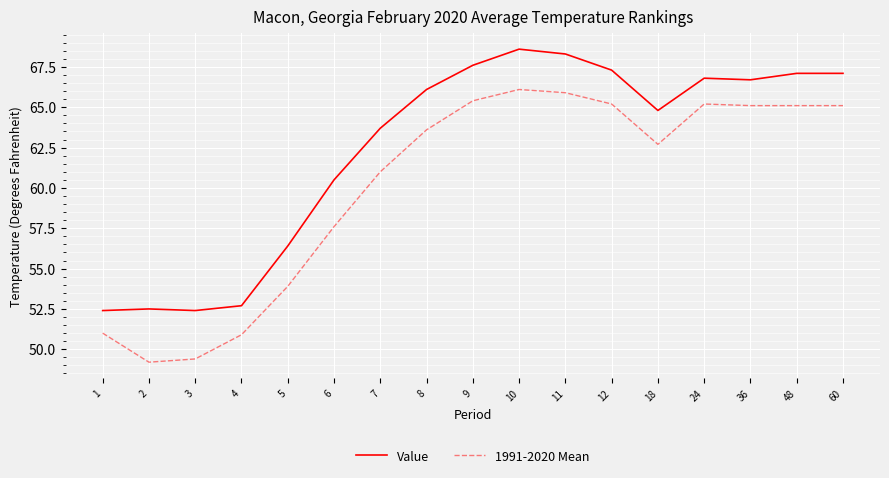

True or false: 1991-2020 Mean and Value cross at least once.

False